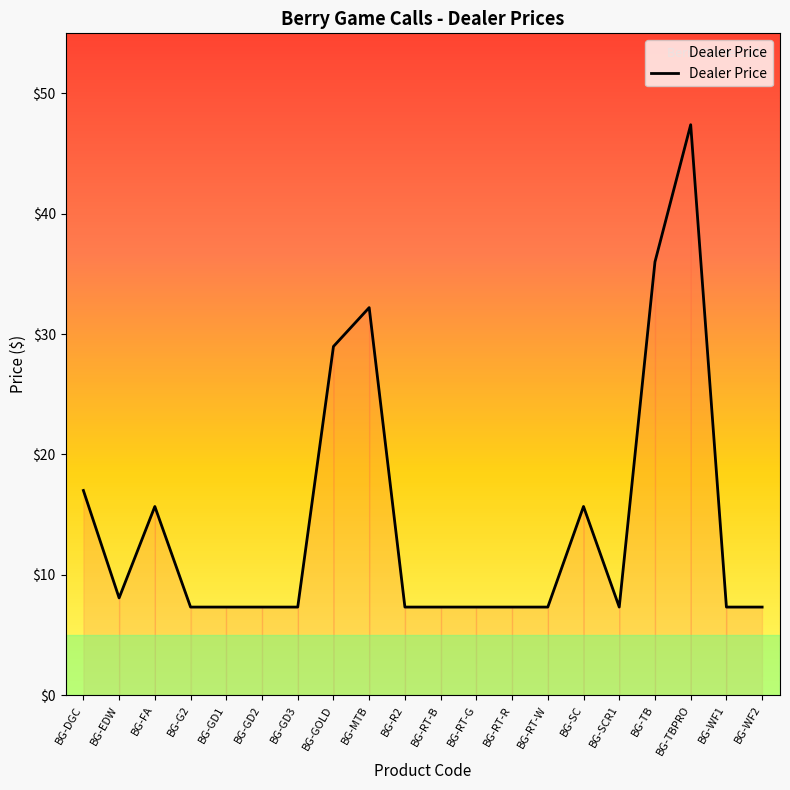

What position from the right is BG-GD1?

16